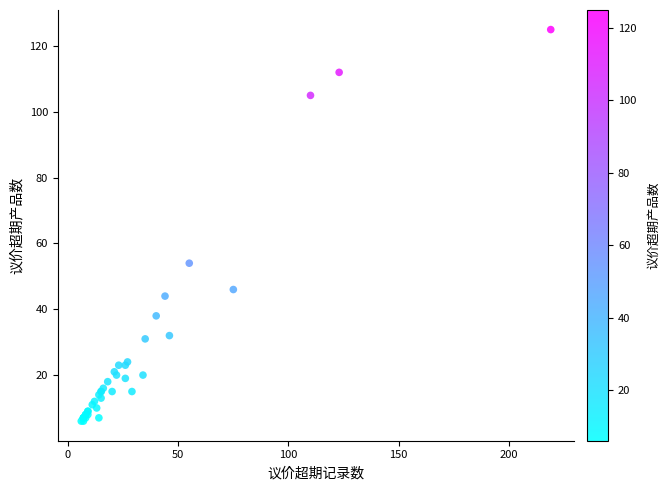

What Y value in the scatter plot is closest to 65?

54